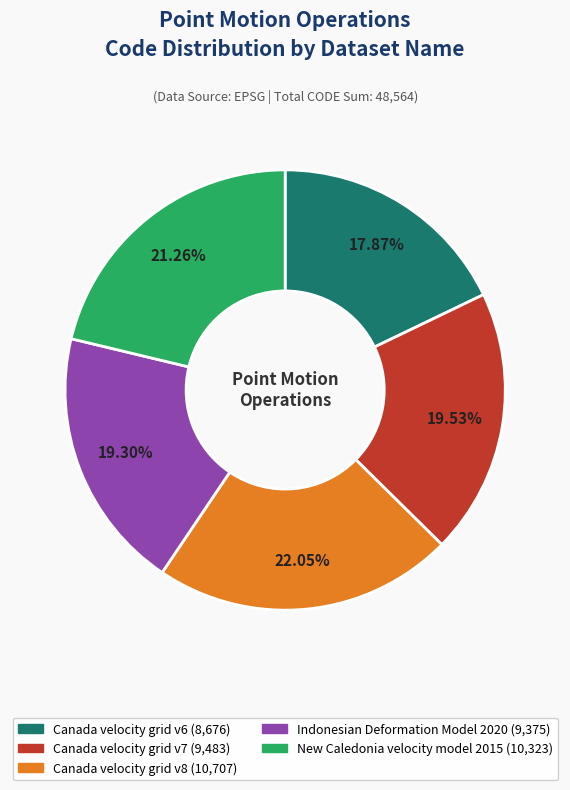

True or false: Indonesian Deformation Model 2020 accounts for 19% of the total.

True